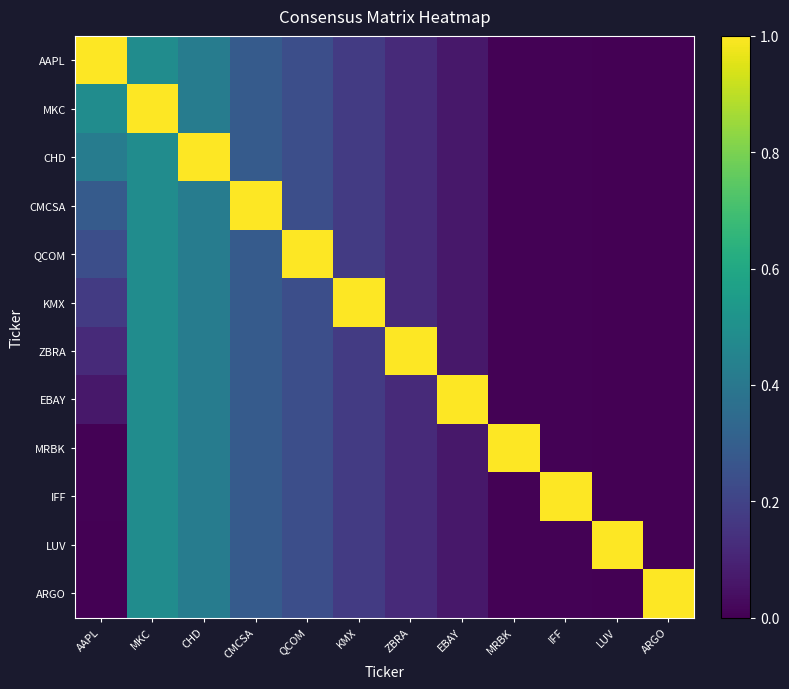

Reading left to right, transcribe all the data shown in this chart.

AAPL: AAPL=1.0	MKC=0.5	CHD=0.4	CMCSA=0.3	QCOM=0.2	KMX=0.2	ZBRA=0.1	EBAY=0.1	MRBK=0.0	IFF=0.0	LUV=0.0	ARGO=0.0
MKC: AAPL=0.5	MKC=1.0	CHD=0.4	CMCSA=0.3	QCOM=0.2	KMX=0.2	ZBRA=0.1	EBAY=0.1	MRBK=0.0	IFF=0.0	LUV=0.0	ARGO=0.0
CHD: AAPL=0.4	MKC=0.5	CHD=1.0	CMCSA=0.3	QCOM=0.2	KMX=0.2	ZBRA=0.1	EBAY=0.1	MRBK=0.0	IFF=0.0	LUV=0.0	ARGO=0.0
CMCSA: AAPL=0.3	MKC=0.5	CHD=0.4	CMCSA=1.0	QCOM=0.2	KMX=0.2	ZBRA=0.1	EBAY=0.1	MRBK=0.0	IFF=0.0	LUV=0.0	ARGO=0.0
QCOM: AAPL=0.2	MKC=0.5	CHD=0.4	CMCSA=0.3	QCOM=1.0	KMX=0.2	ZBRA=0.1	EBAY=0.1	MRBK=0.0	IFF=0.0	LUV=0.0	ARGO=0.0
KMX: AAPL=0.2	MKC=0.5	CHD=0.4	CMCSA=0.3	QCOM=0.2	KMX=1.0	ZBRA=0.1	EBAY=0.1	MRBK=0.0	IFF=0.0	LUV=0.0	ARGO=0.0
ZBRA: AAPL=0.1	MKC=0.5	CHD=0.4	CMCSA=0.3	QCOM=0.2	KMX=0.2	ZBRA=1.0	EBAY=0.1	MRBK=0.0	IFF=0.0	LUV=0.0	ARGO=0.0
EBAY: AAPL=0.1	MKC=0.5	CHD=0.4	CMCSA=0.3	QCOM=0.2	KMX=0.2	ZBRA=0.1	EBAY=1.0	MRBK=0.0	IFF=0.0	LUV=0.0	ARGO=0.0
MRBK: AAPL=0.0	MKC=0.5	CHD=0.4	CMCSA=0.3	QCOM=0.2	KMX=0.2	ZBRA=0.1	EBAY=0.1	MRBK=1.0	IFF=0.0	LUV=0.0	ARGO=0.0
IFF: AAPL=0.0	MKC=0.5	CHD=0.4	CMCSA=0.3	QCOM=0.2	KMX=0.2	ZBRA=0.1	EBAY=0.1	MRBK=0.0	IFF=1.0	LUV=0.0	ARGO=0.0
LUV: AAPL=0.0	MKC=0.5	CHD=0.4	CMCSA=0.3	QCOM=0.2	KMX=0.2	ZBRA=0.1	EBAY=0.1	MRBK=0.0	IFF=0.0	LUV=1.0	ARGO=0.0
ARGO: AAPL=0.0	MKC=0.5	CHD=0.4	CMCSA=0.3	QCOM=0.2	KMX=0.2	ZBRA=0.1	EBAY=0.1	MRBK=0.0	IFF=0.0	LUV=0.0	ARGO=1.0